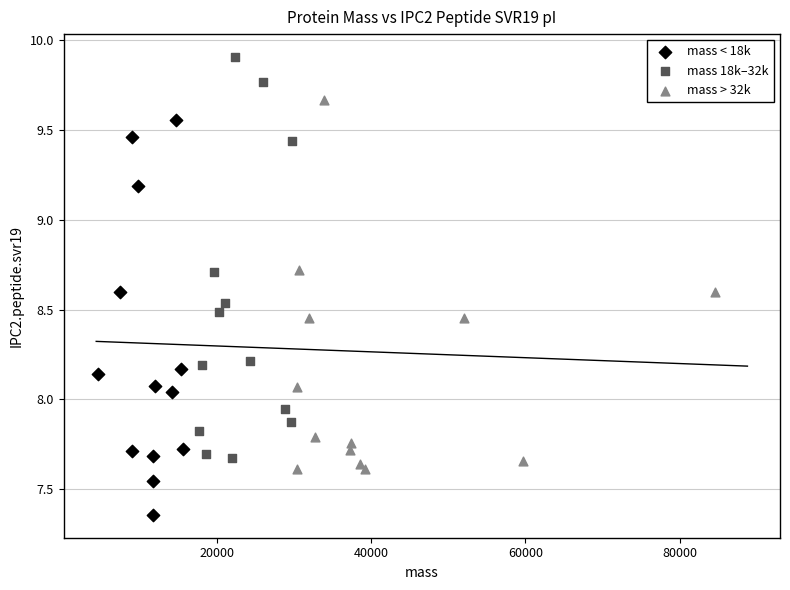

What are all the series names shown in the legend?

mass < 18k, mass 18k–32k, mass > 32k